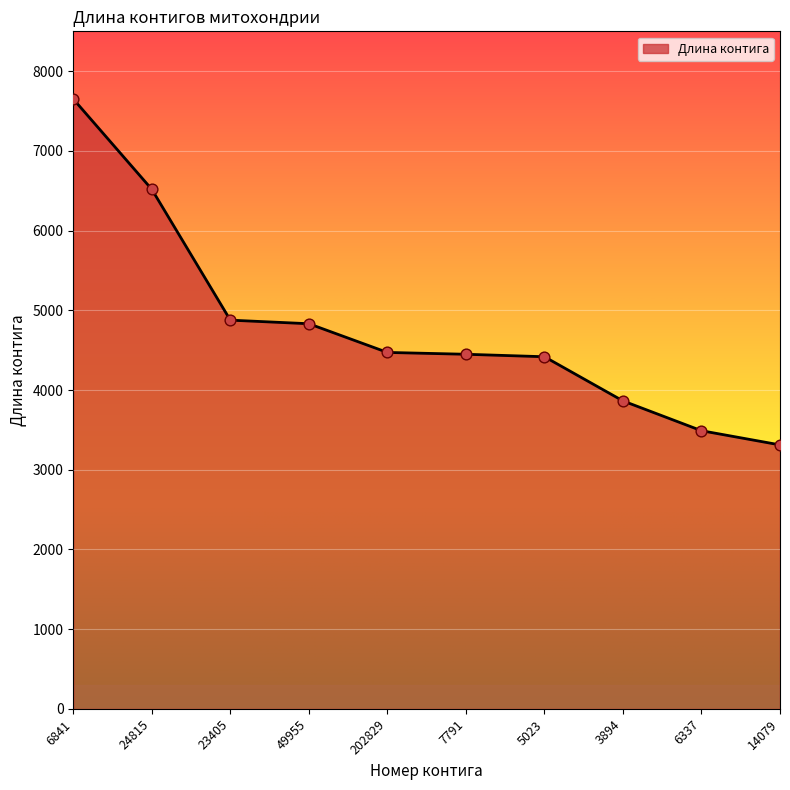

What is the change in value from 23405 to 14079?

-1565